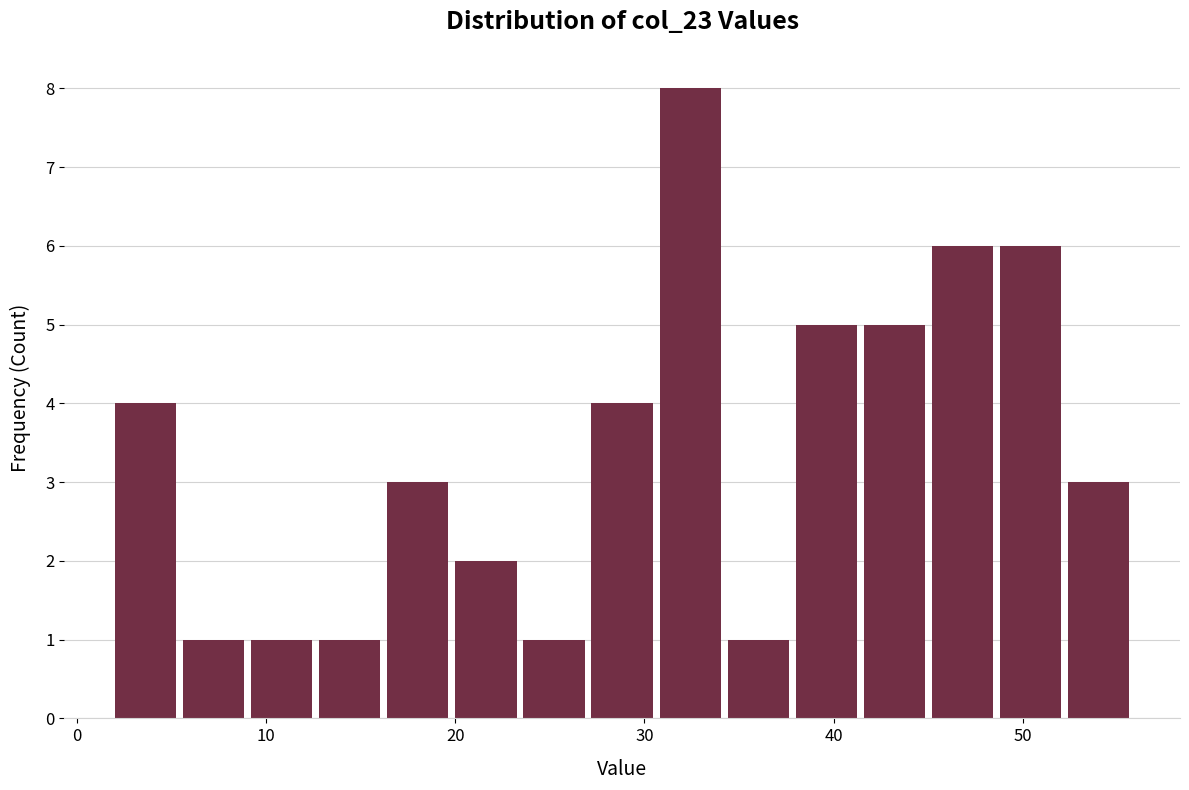

Read against the x-axis, roughly where is the centre of the tallest bar?

32